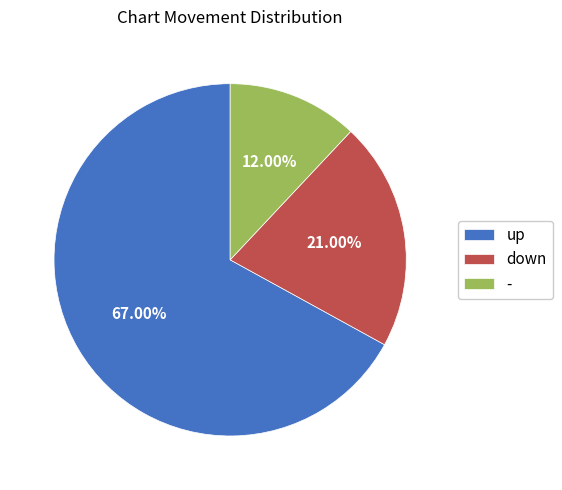

To the nearest percent, what is the difference between the - and up slice percentages?

55%